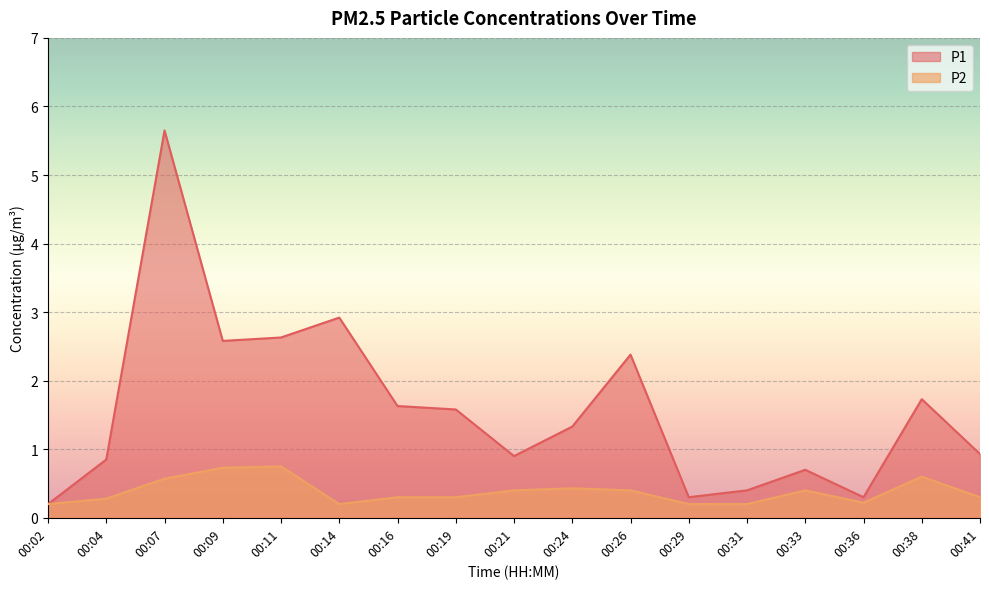

List the series in order of their overall mean, lowest first.

P2, P1